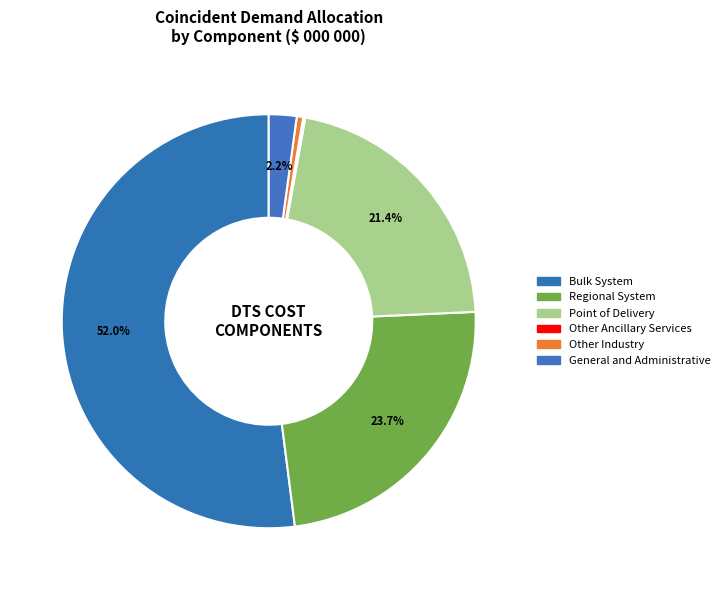

Is there any slice that represents more than half of the pie?

Yes